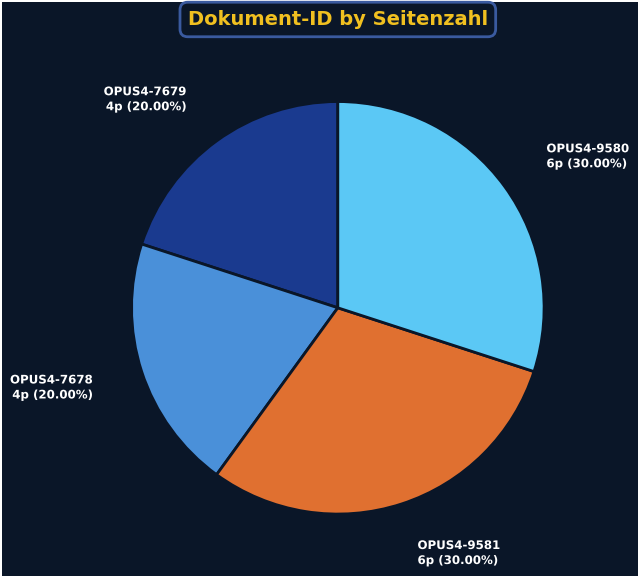

Is the sum of OPUS4-7679 and OPUS4-7678 greater than half?

No